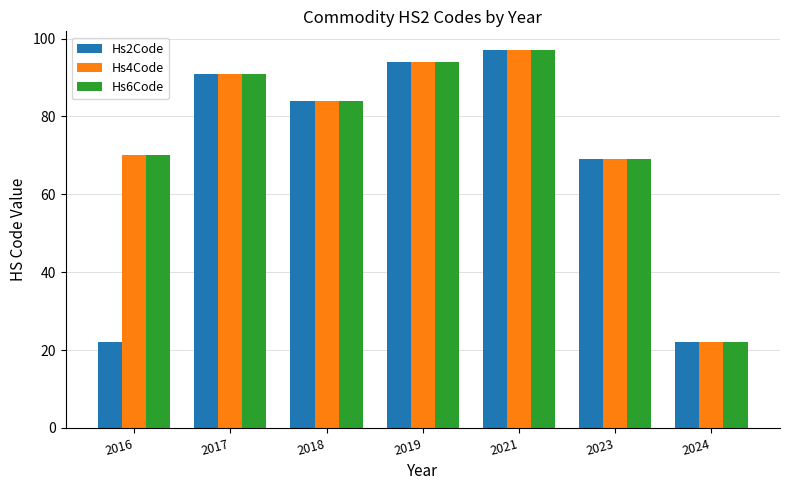

What is the sum of the Hs4Code values at 2019 and 2023?

163